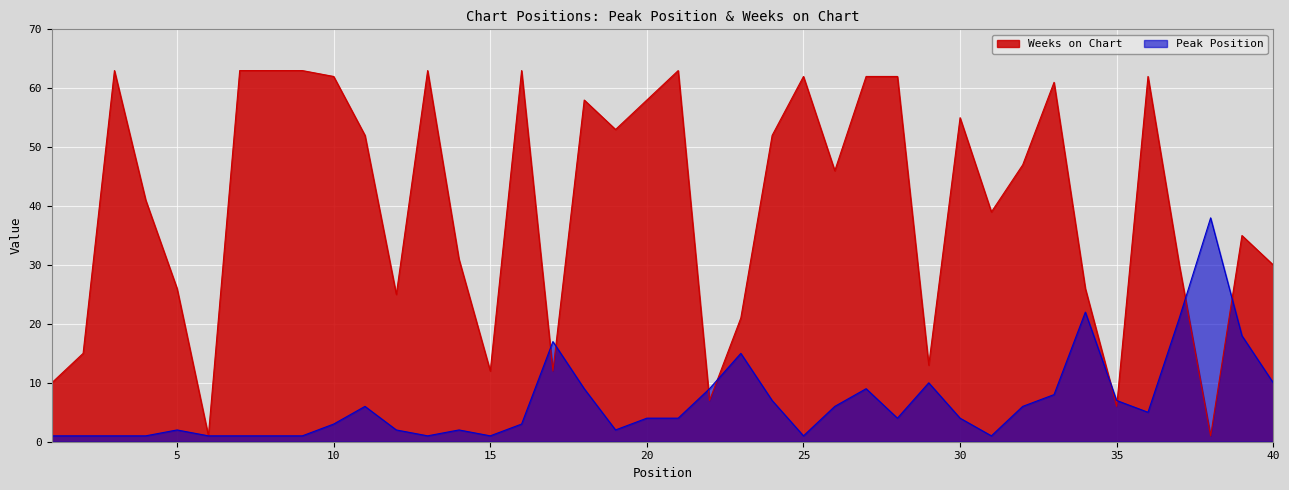

Between 33 and 1, which is larger?

33